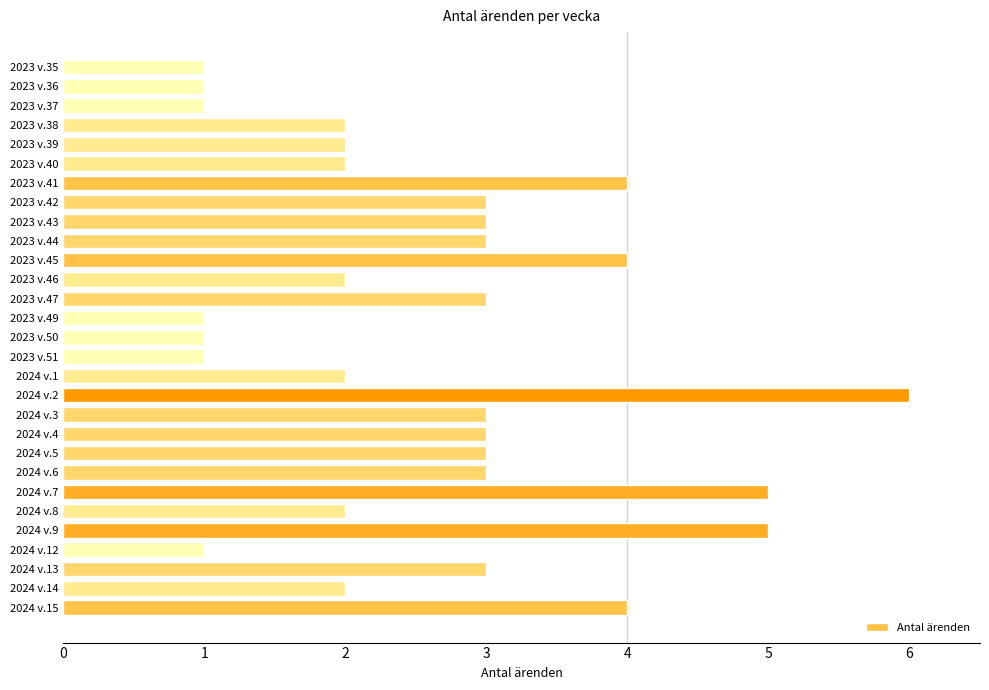

Is it true that the value at 2024 v.8 is 3?

False